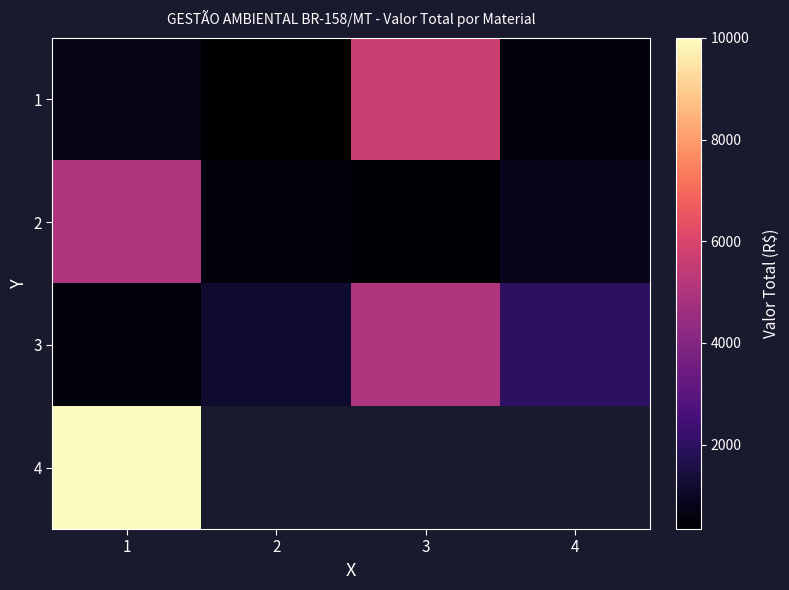

What is the difference between the highest and lowest values at 1?

9400.0